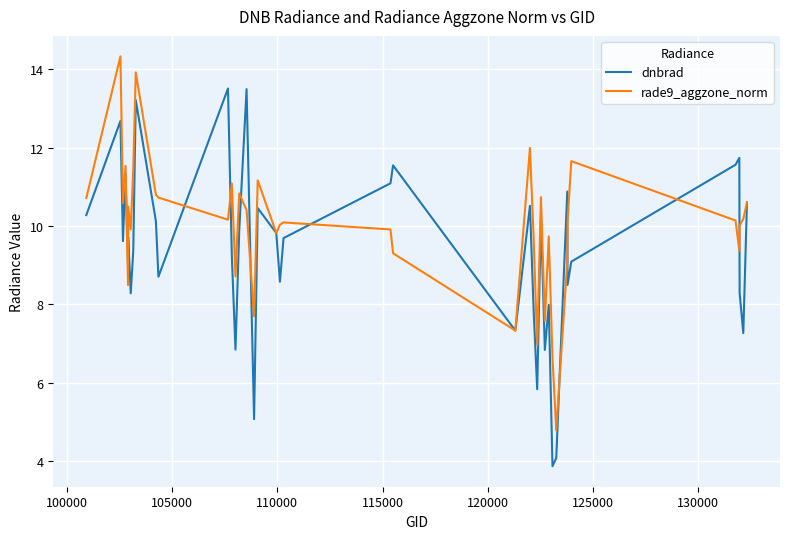

What is the sum of all rade9_aggzone_norm values?

398.9